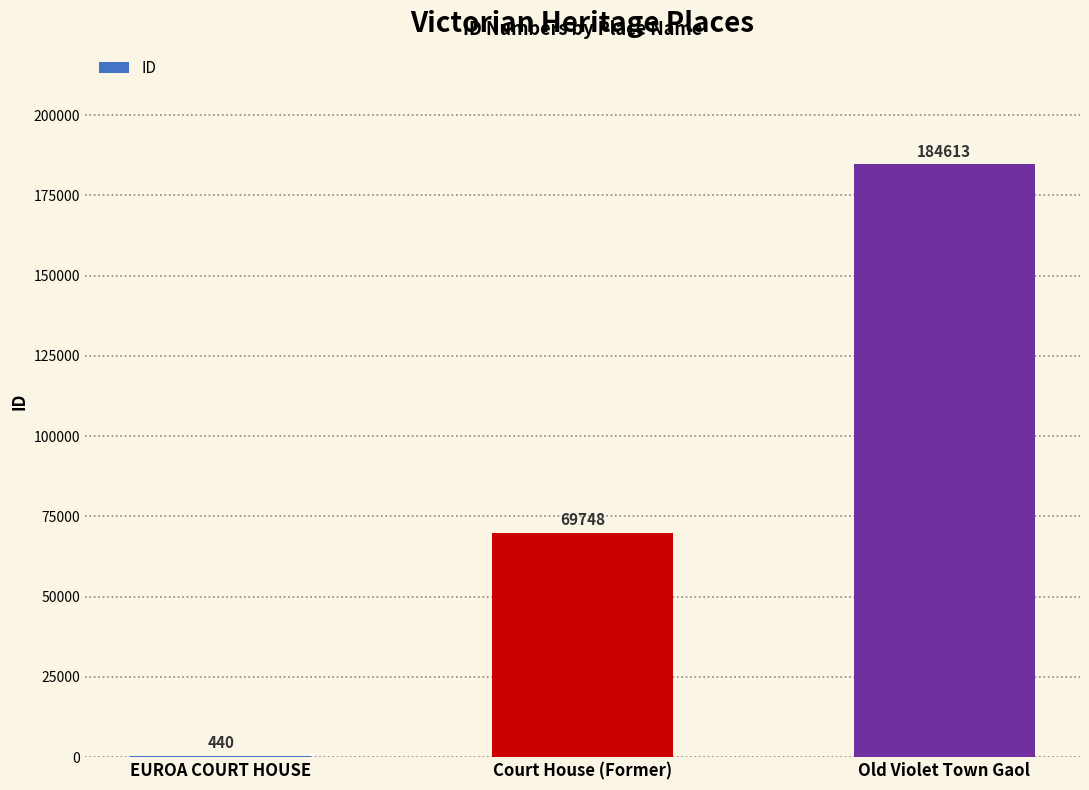

What is the sum of the values at Old Violet Town Gaol and Court House (Former)?

254361